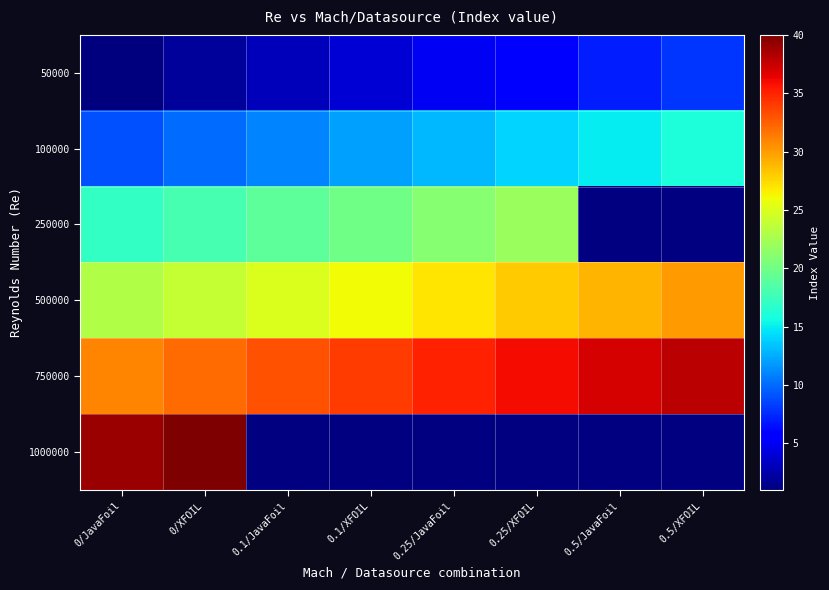

What is the maximum value shown in the chart?

40.0